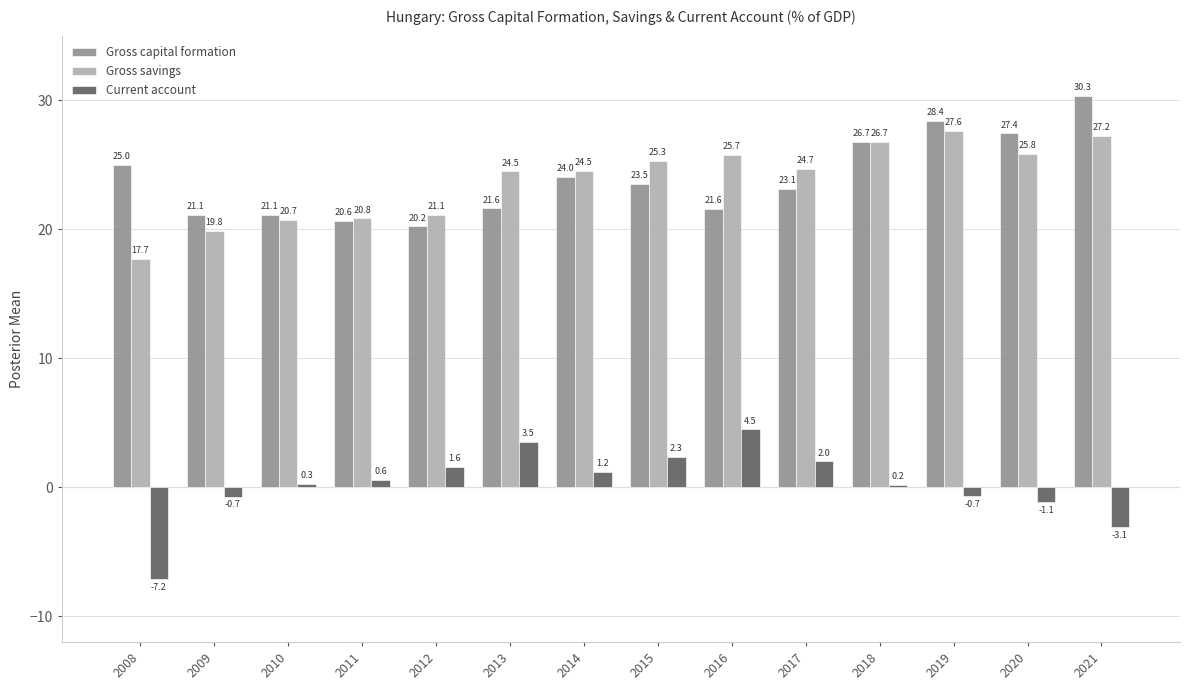

At which category is the sum across all series the highest?

2019